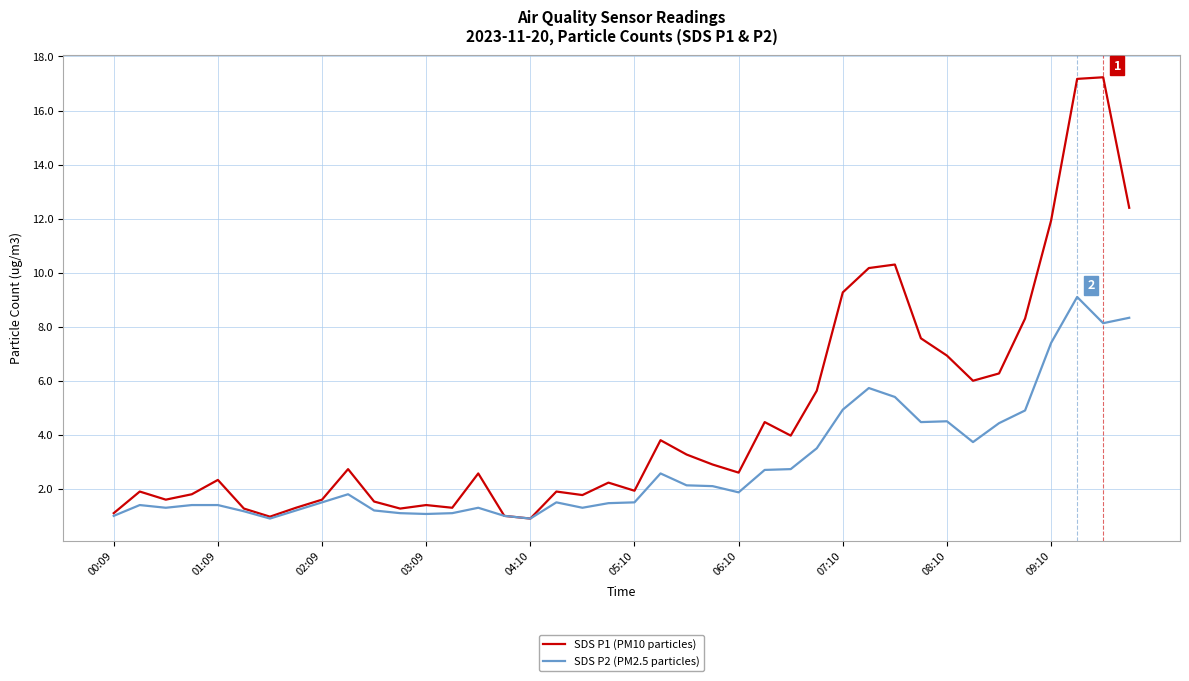

List the series in order of their overall mean, lowest first.

SDS P2 (PM2.5 particles), SDS P1 (PM10 particles)